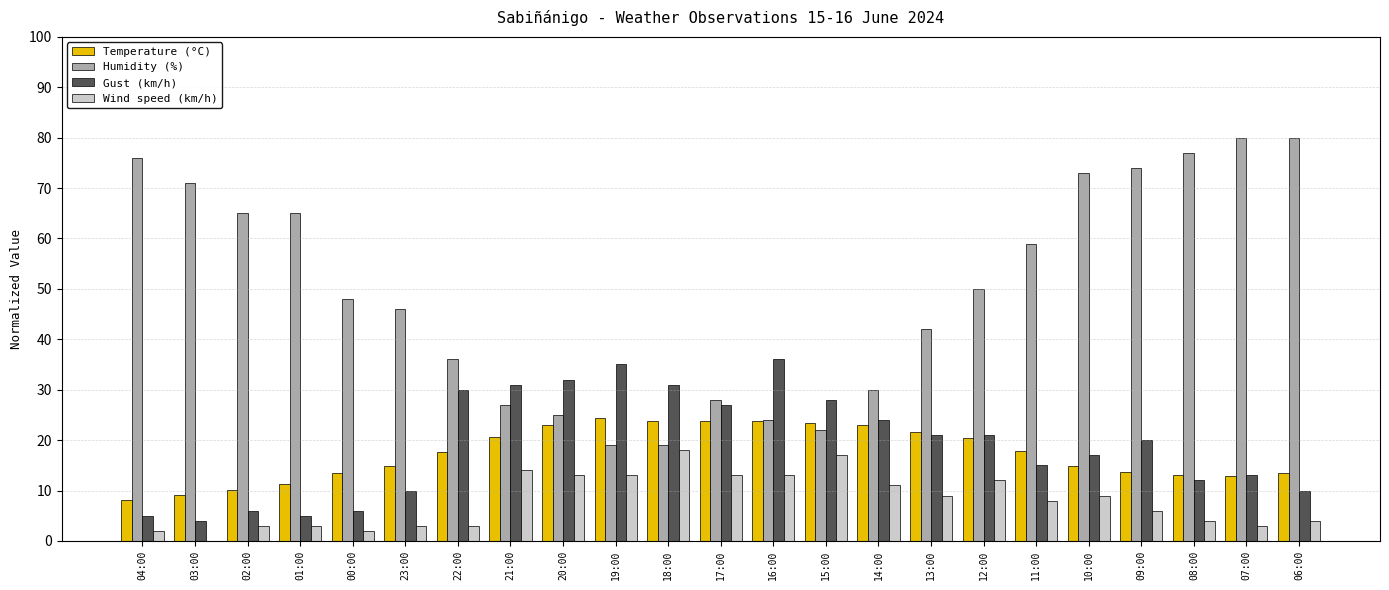

What is the sum of all Gust (km/h) values?

439.0